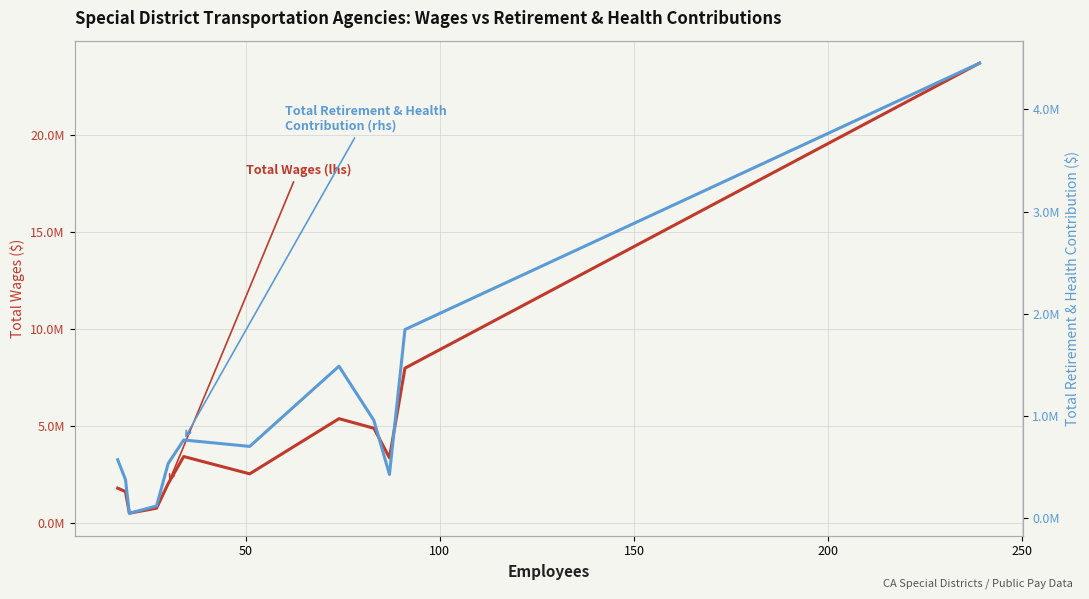

True or false: Total Wages (lhs) has more than 1 points higher than both neighbors.

True